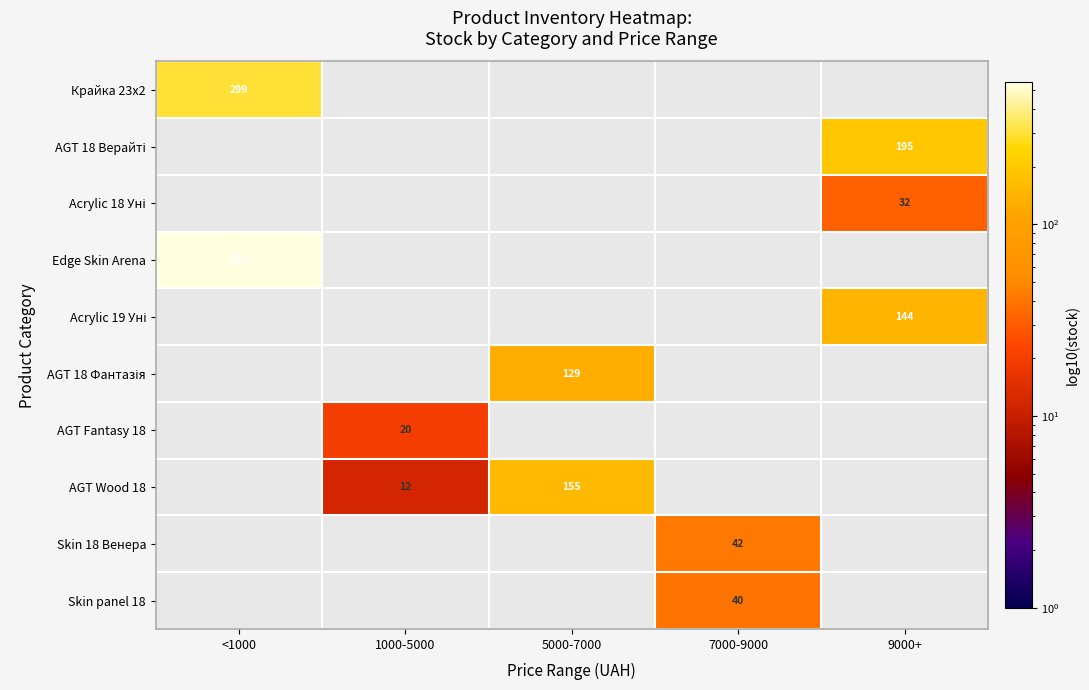

How many values in AGT Wood 18 are above zero?

2